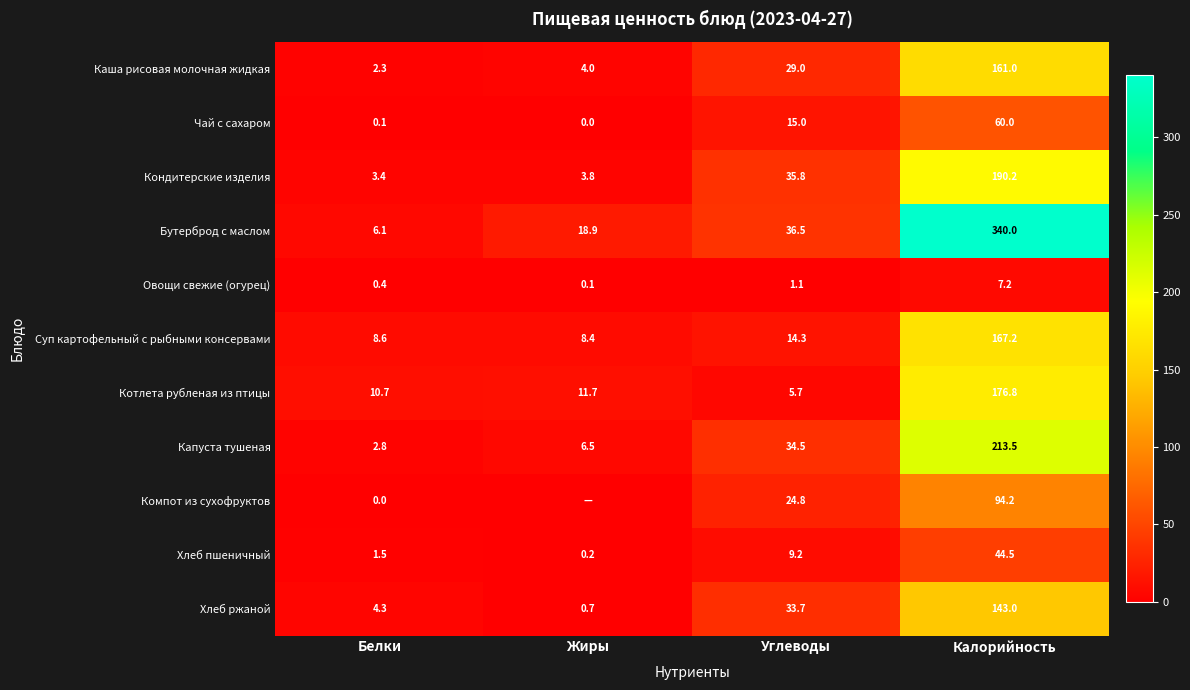

What value does the Бутерброд с маслом series have at Белки?

6.1